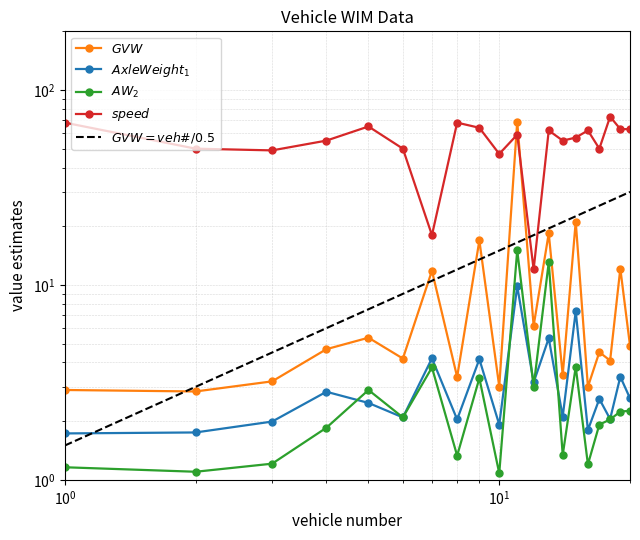

At which label does speed reach its peak?

18